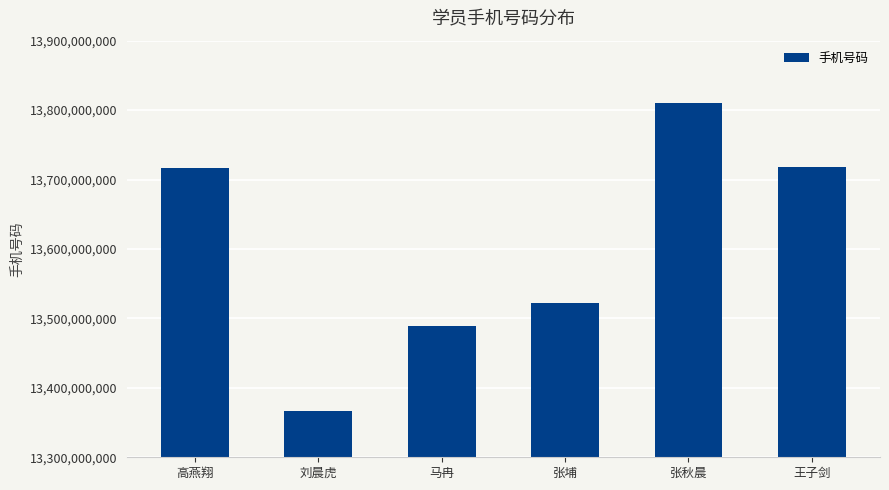

What is the label of the 3rd bar from the right?

张埔